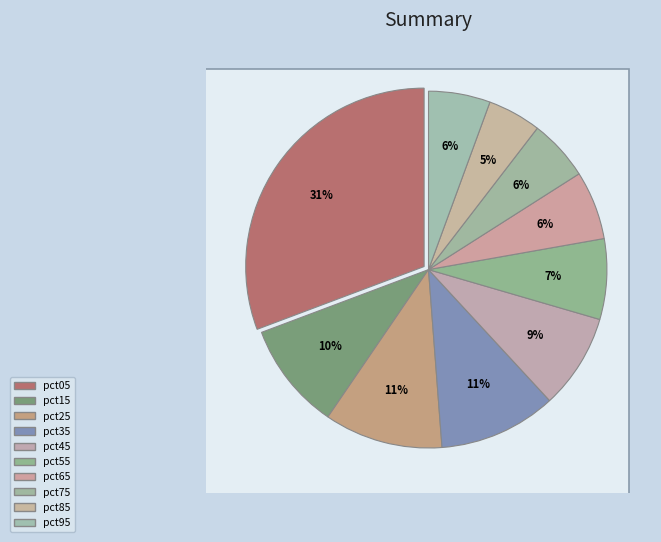

What percentage is the pct25 slice, to the nearest percent?

11%